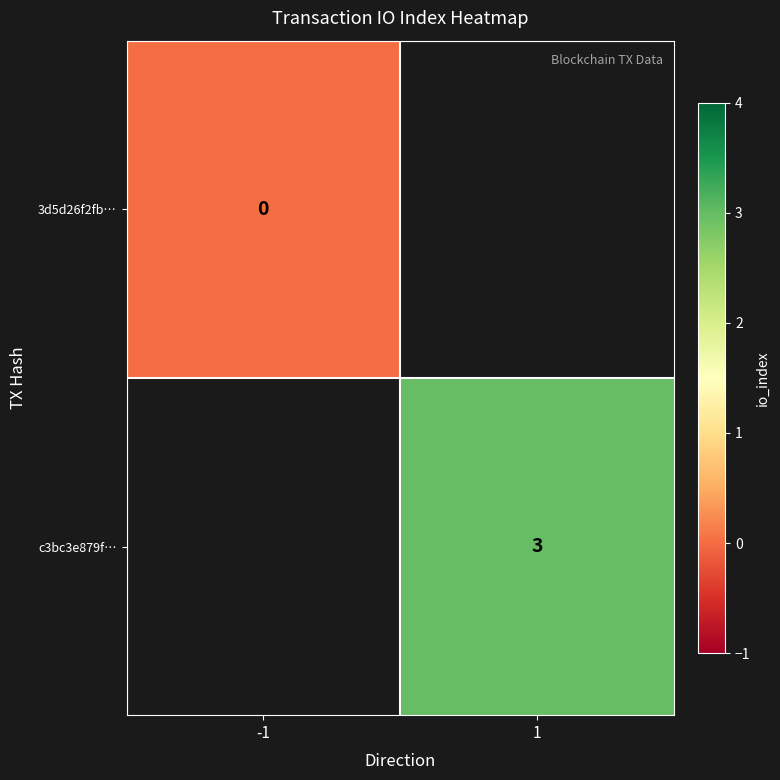

At how many categories does at least one series exceed 2?

1